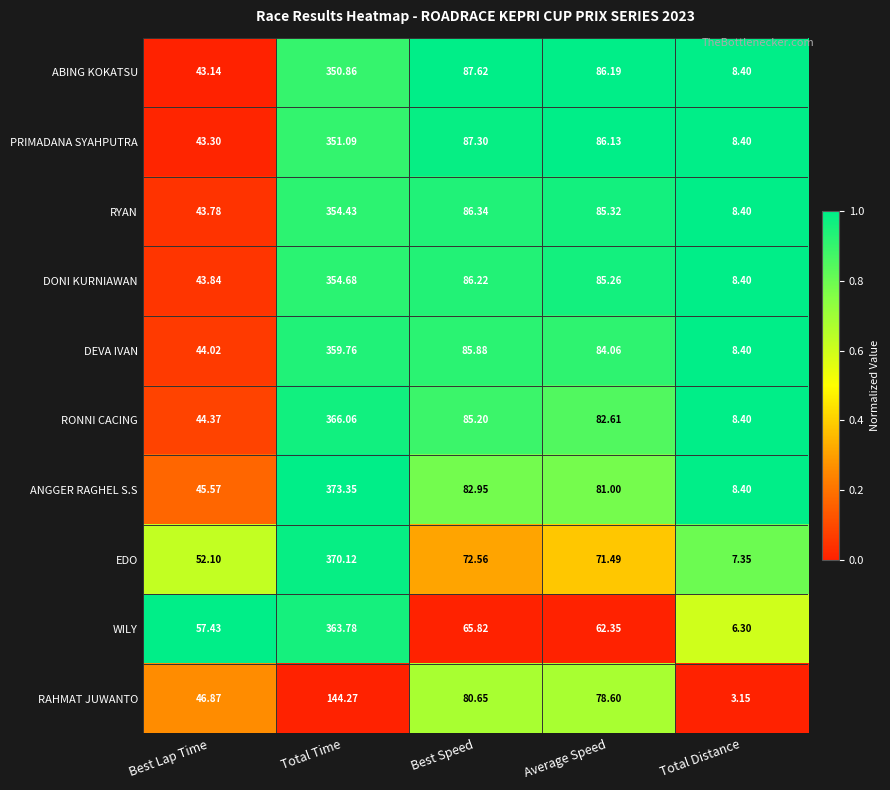

Rank the series by their maximum value, from highest to lowest.

ANGGER RAGHEL S.S, EDO, RONNI CACING, WILY, DEVA IVAN, DONI KURNIAWAN, RYAN, PRIMADANA SYAHPUTRA, ABING KOKATSU, RAHMAT JUWANTO